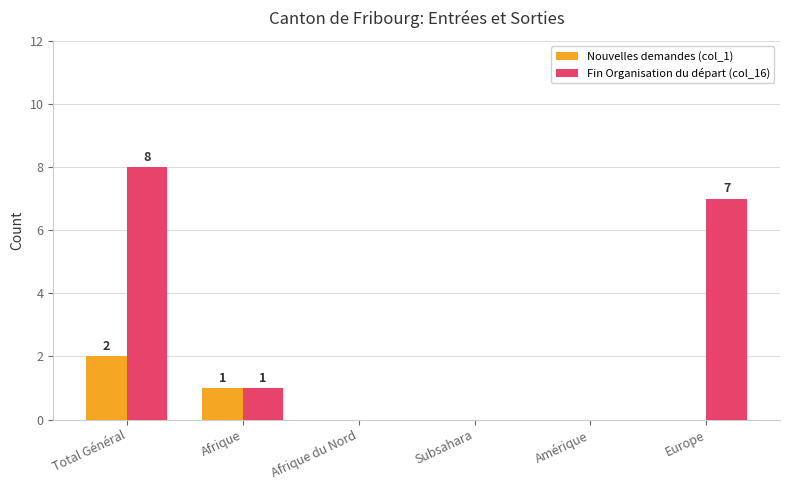

At which label does Fin Organisation du départ (col_16) reach its peak?

Total Général